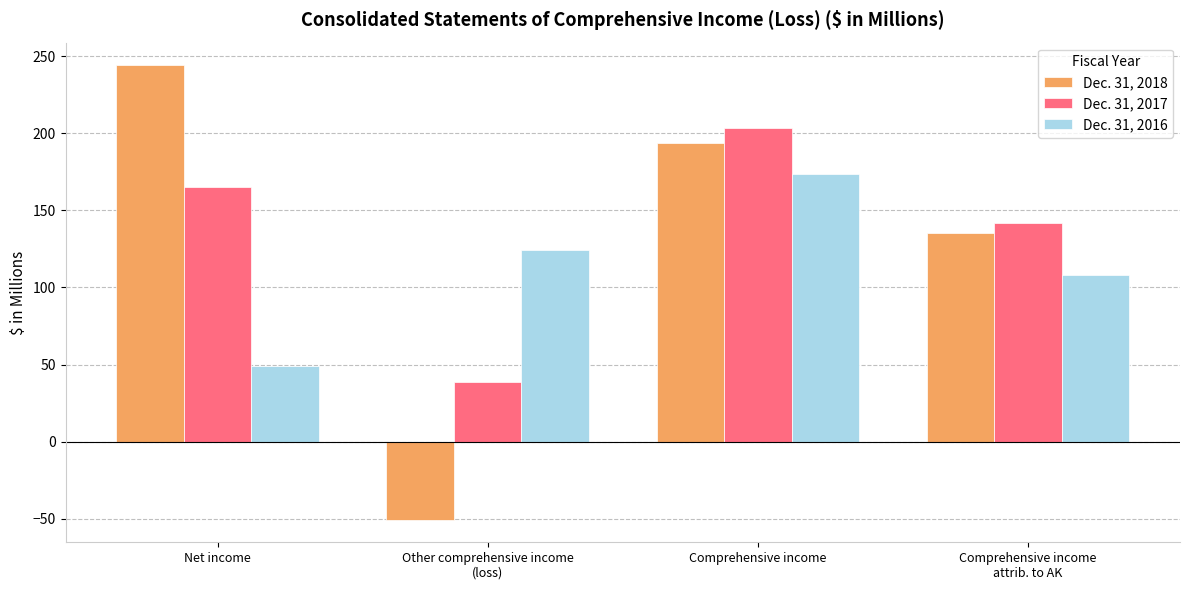

True or false: Dec. 31, 2016 has a value of 34.5 at Other comprehensive income
(loss).

False